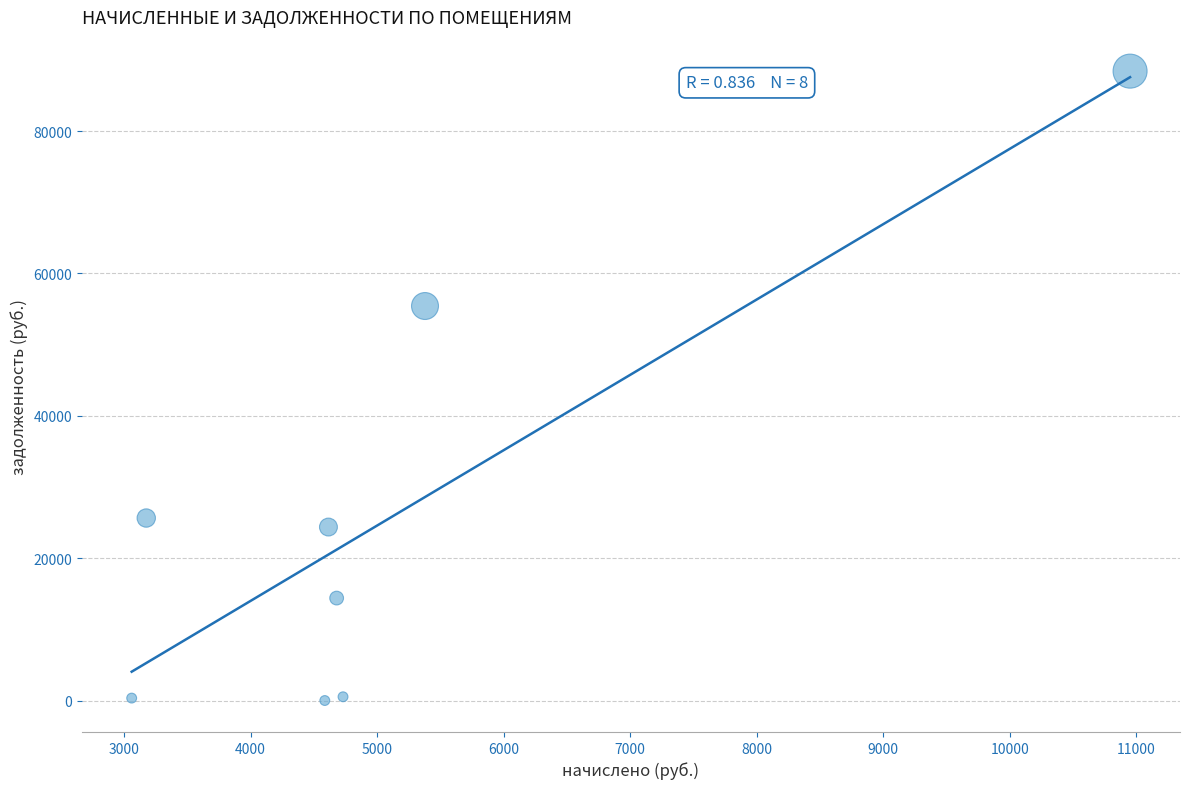

What is the range of Y values (max minus min)?

88412.8